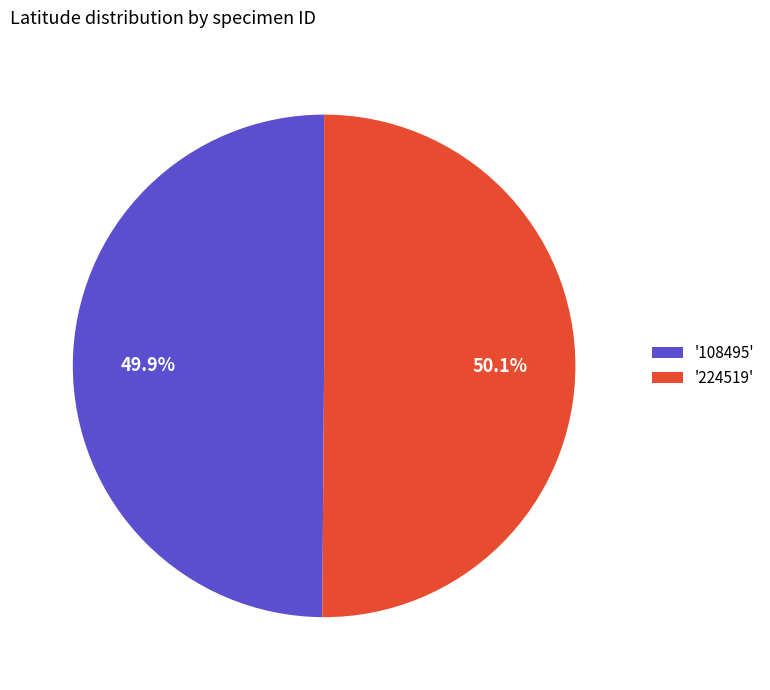

How many slices are in this pie chart?

2